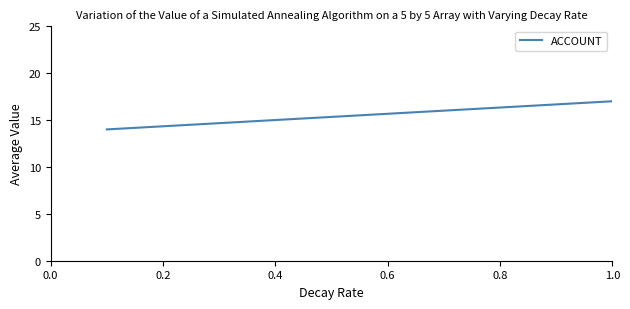

What is the minimum value shown in the chart?

14.0